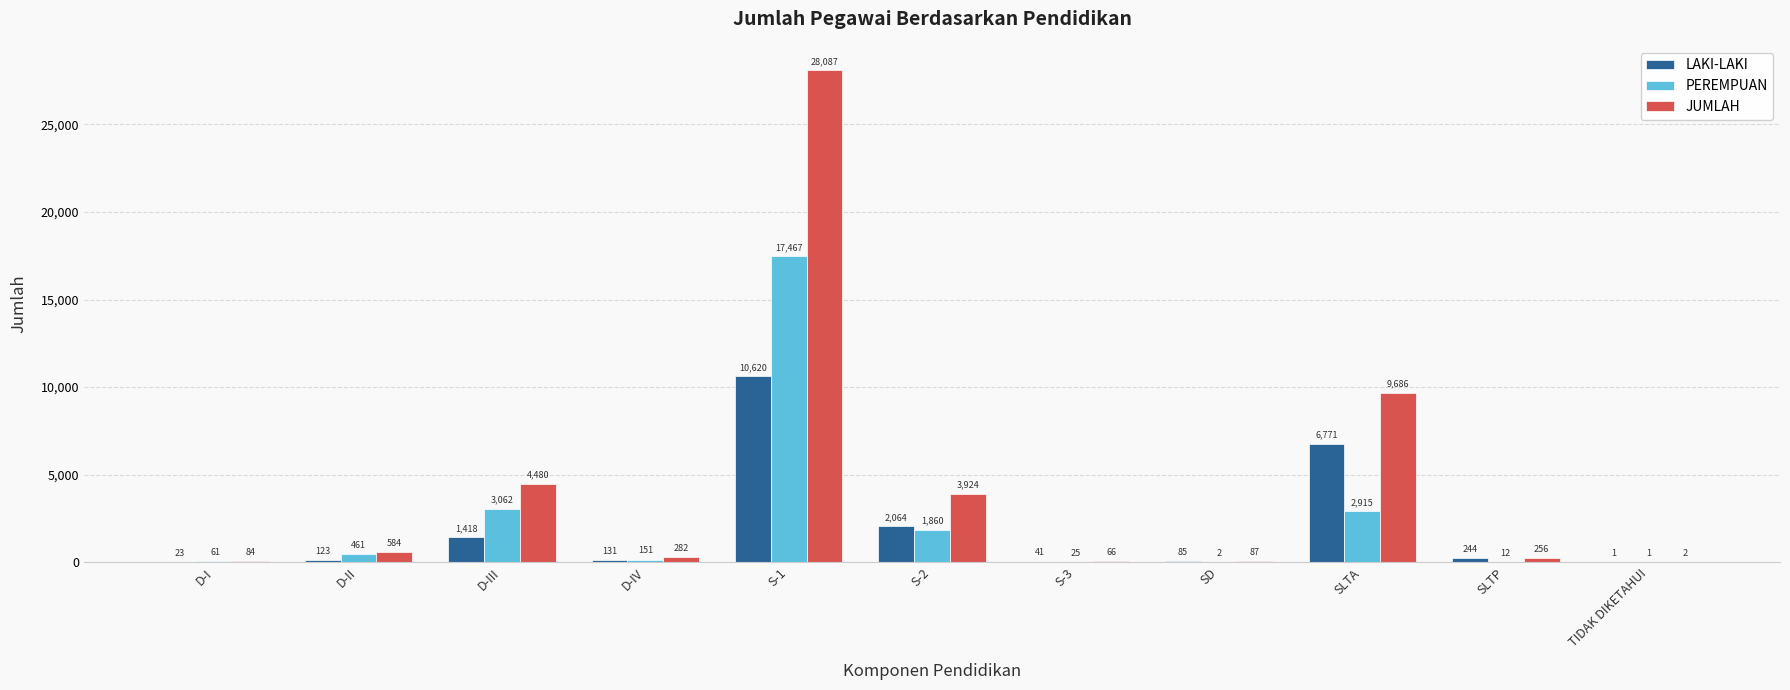

At which label does JUMLAH first exceed 282?

D-II